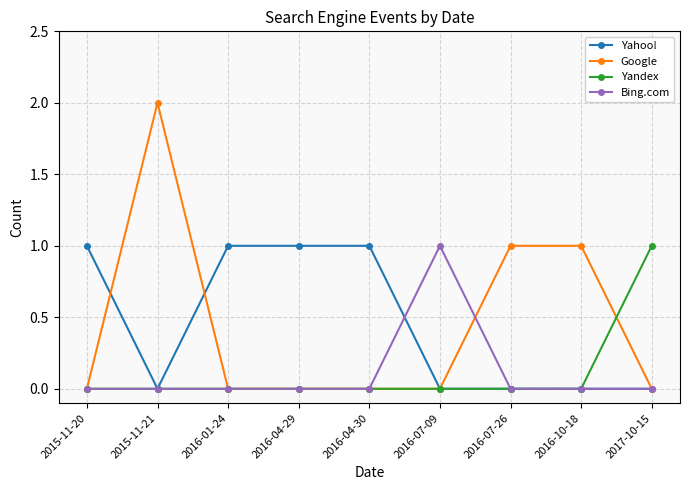

What position from the left is 2015-11-20?

1